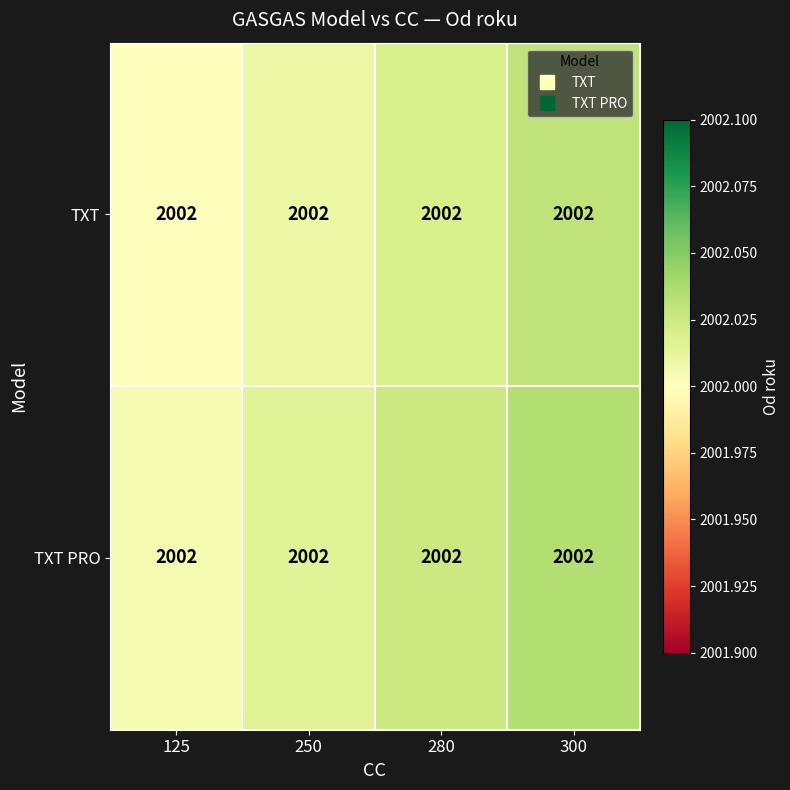

How many distinct data groups are displayed?

2